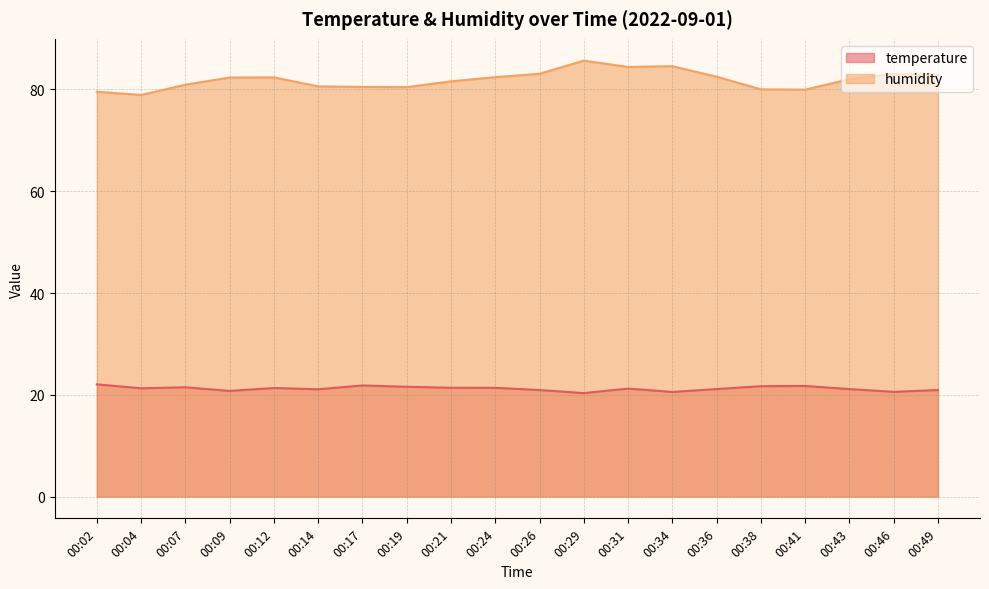

What is the maximum value shown in the chart?

85.7